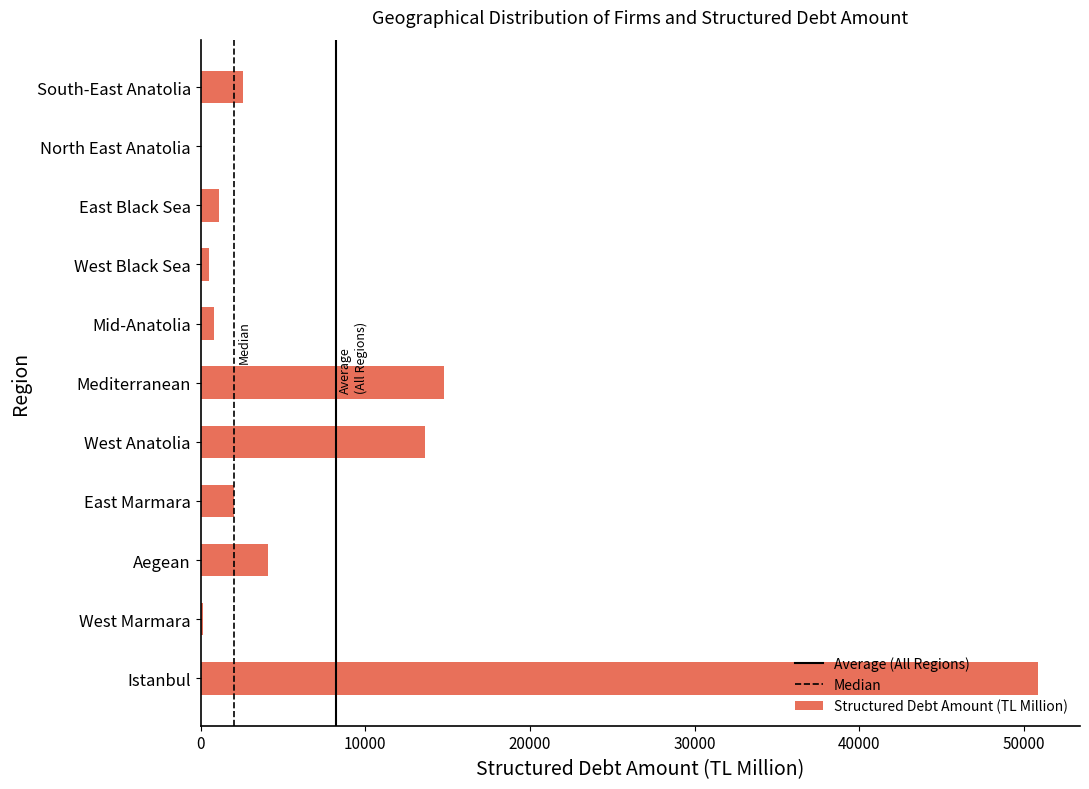

Is it true that the value at West Anatolia is 13634.9?

True